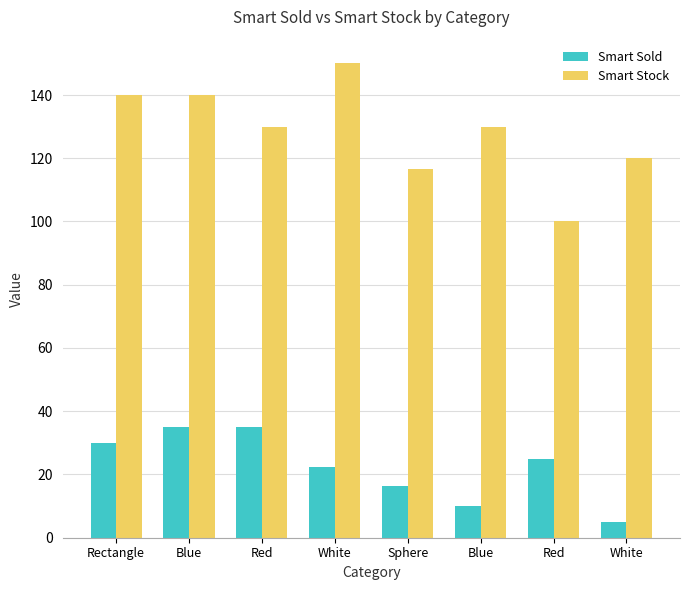

What are all the series names shown in the legend?

Smart Sold, Smart Stock